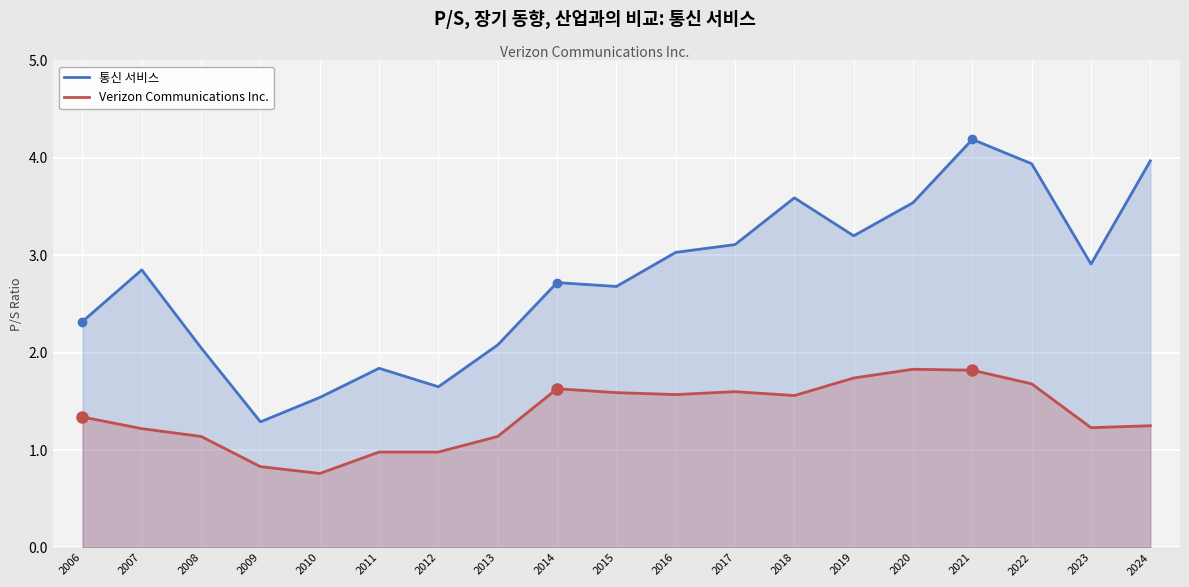

In 통신 서비스, how many points are higher than both neighbors (excluding endpoints)?

5